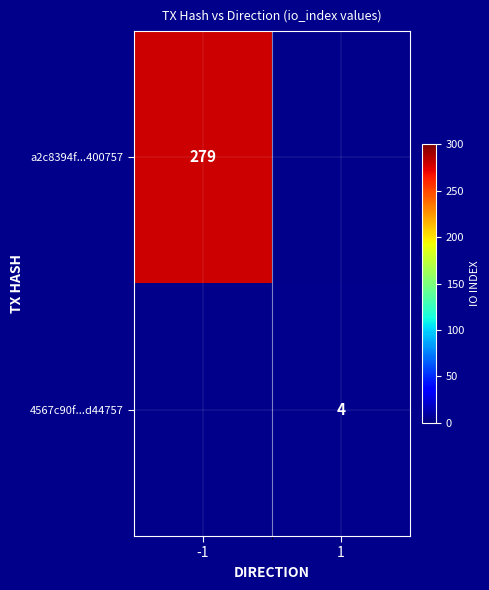

Is it true that a2c8394f...400757 equals 450 at -1?

False